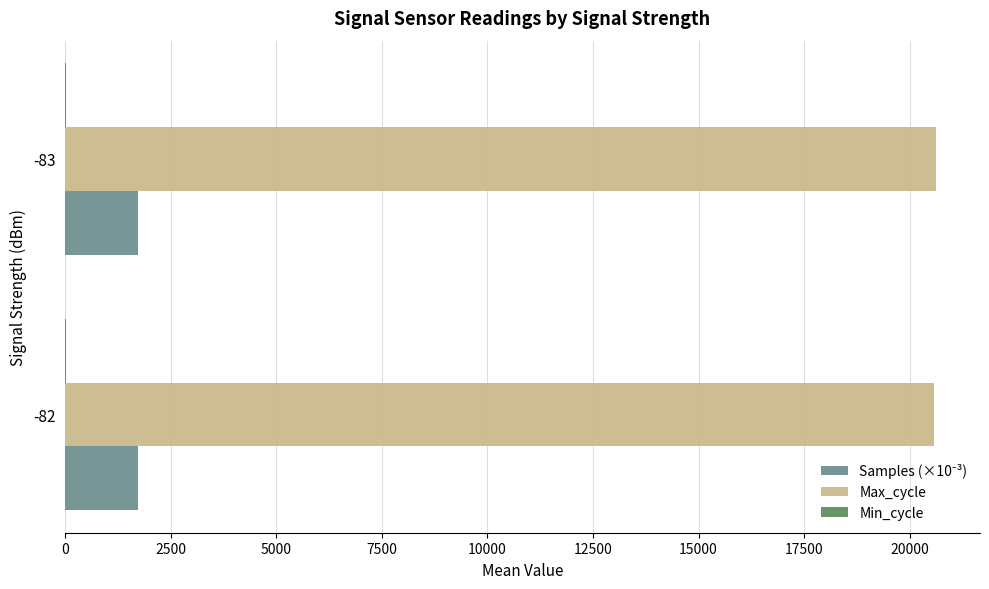

Which series has the largest total across all categories?

Max_cycle